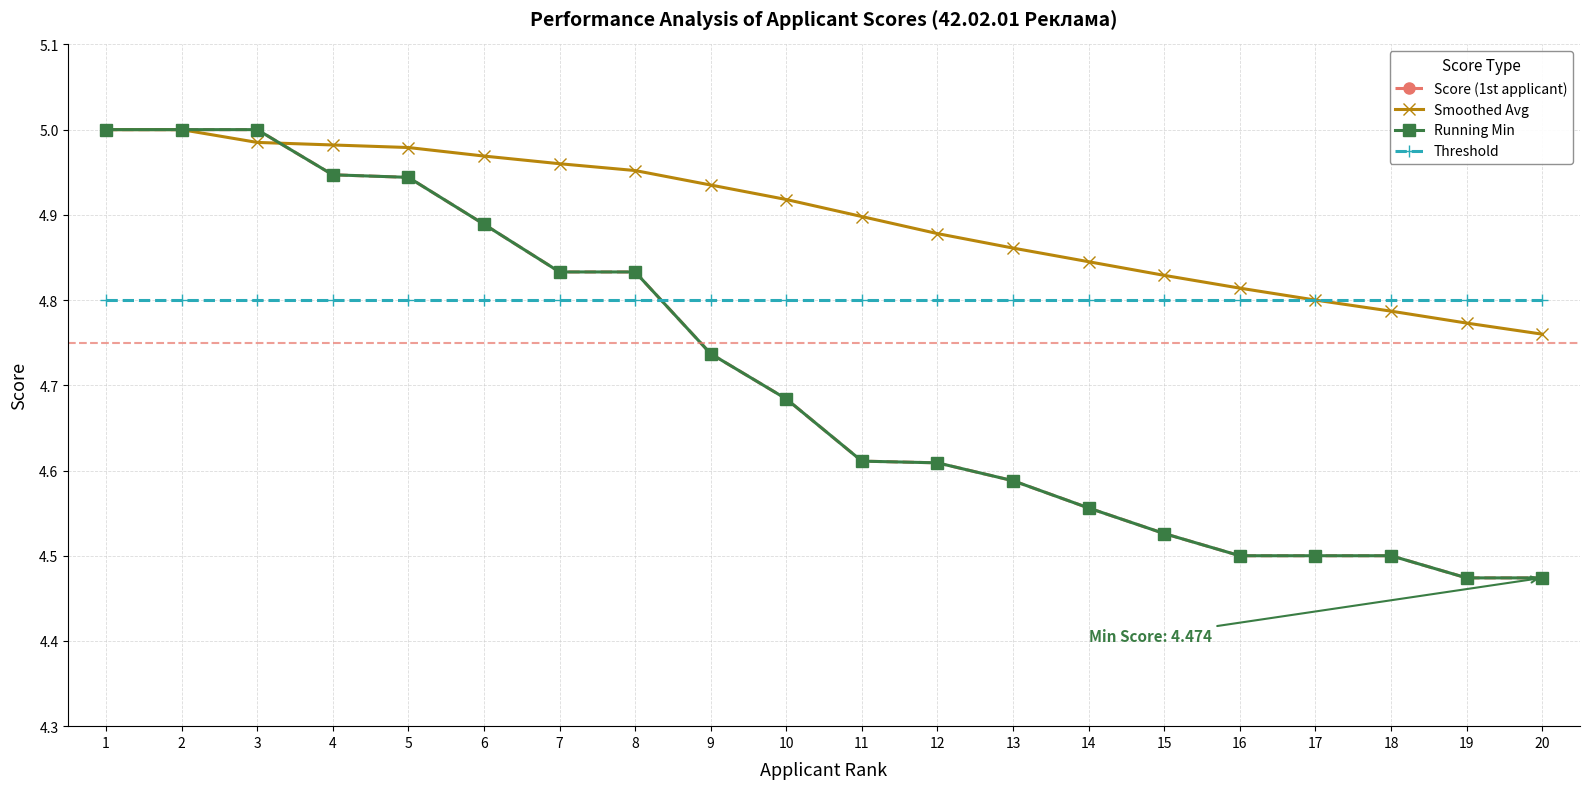

What is the minimum value shown in the chart?

4.5